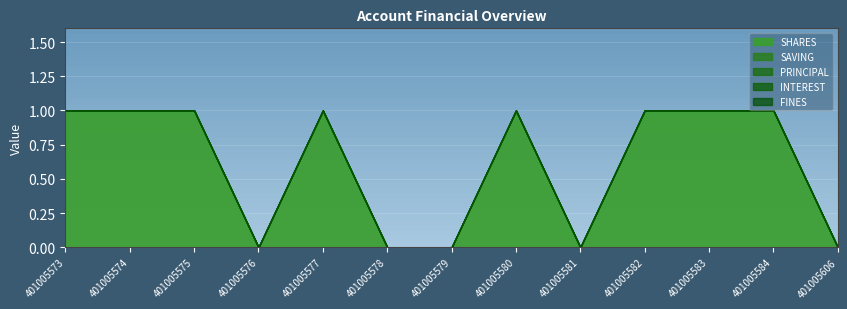

True or false: FINES has more than 2 points higher than both neighbors.

False